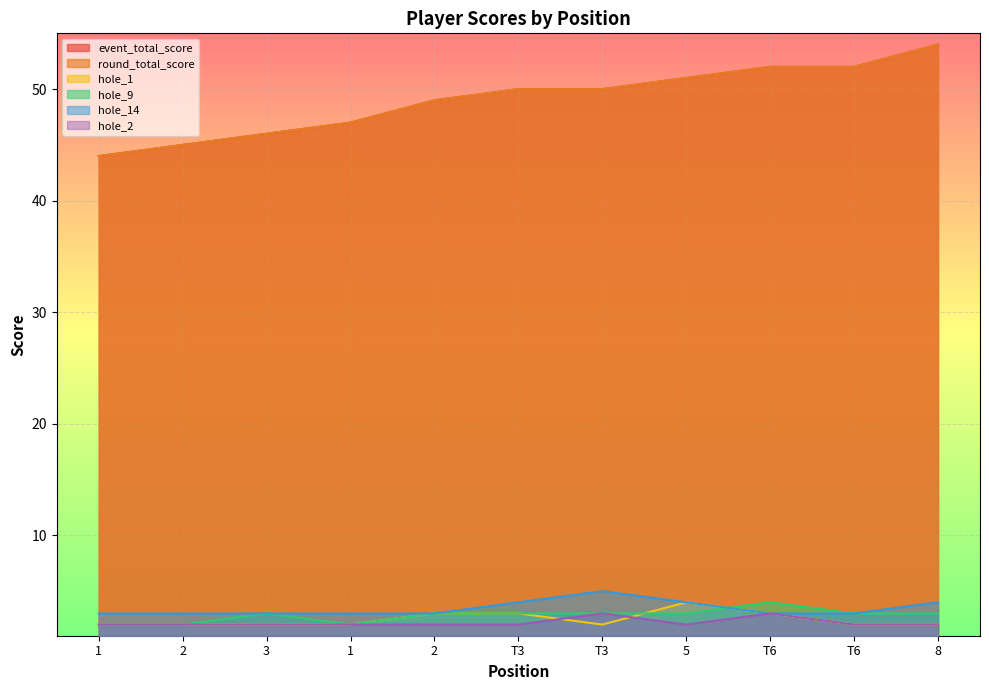

At how many categories does at least one series exceed 10?

11